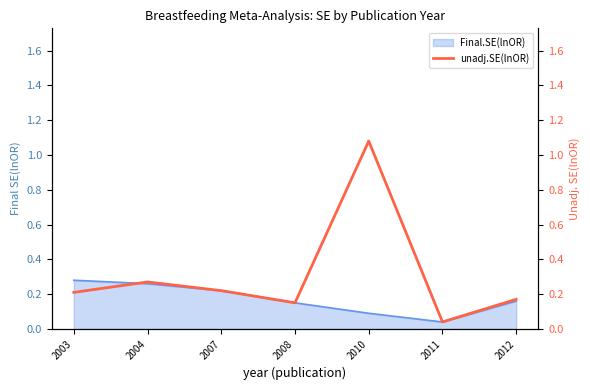

True or false: the data shows 0.2 at 2003.

True